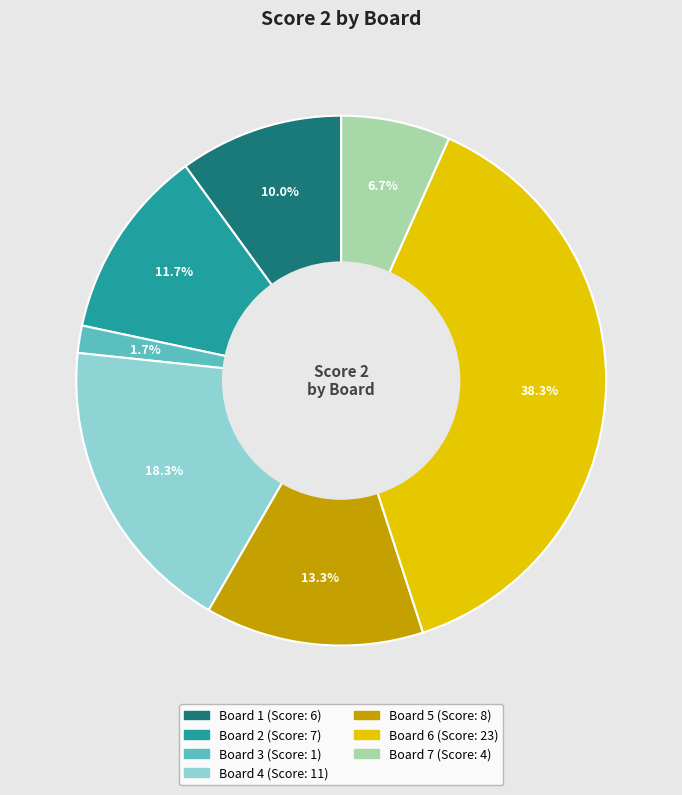

Is there a majority slice in this chart?

No